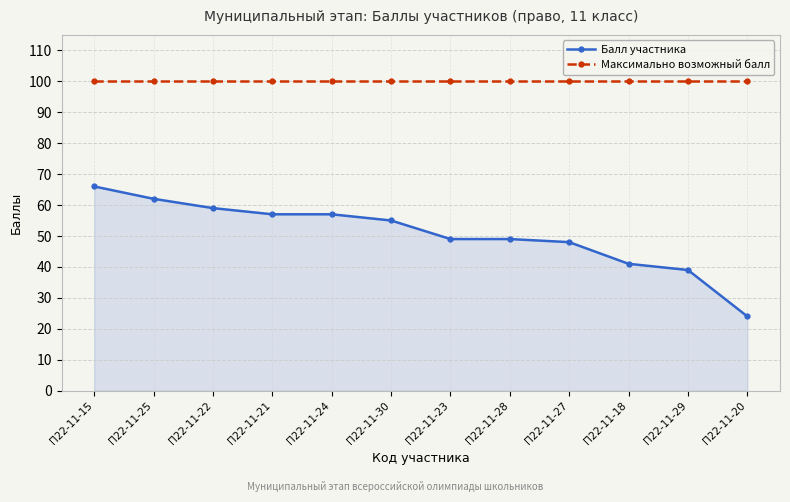

Which label corresponds to the smallest value in the chart?

П22-11-20